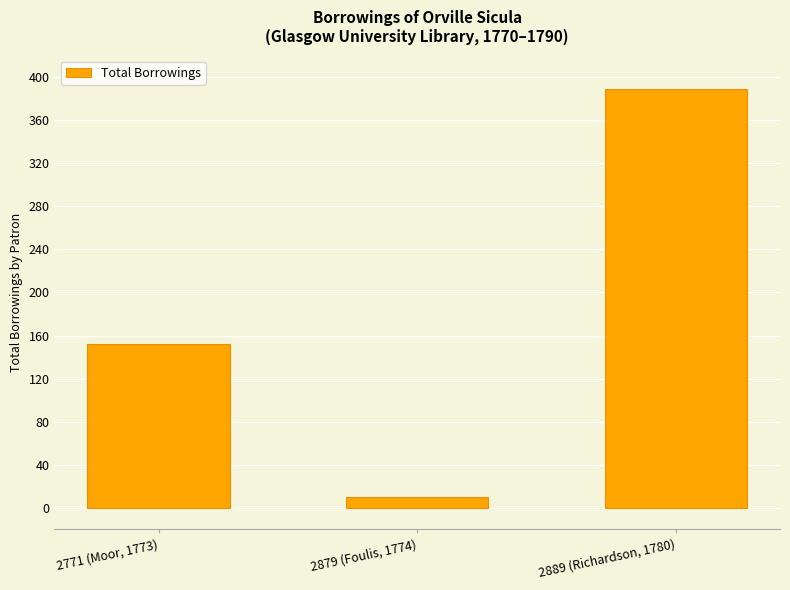

What is the value of the 1st bar from the left?

152